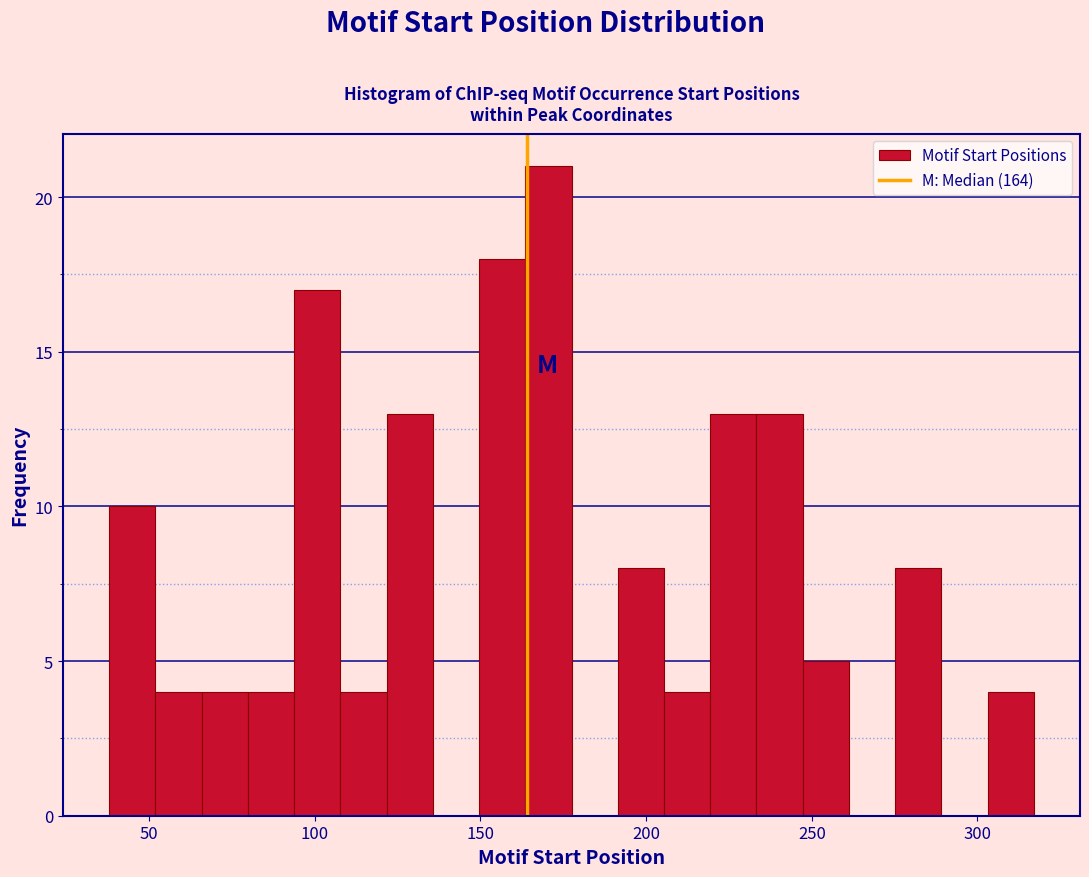

Read against the x-axis, roughly where is the centre of the tallest bar?

170